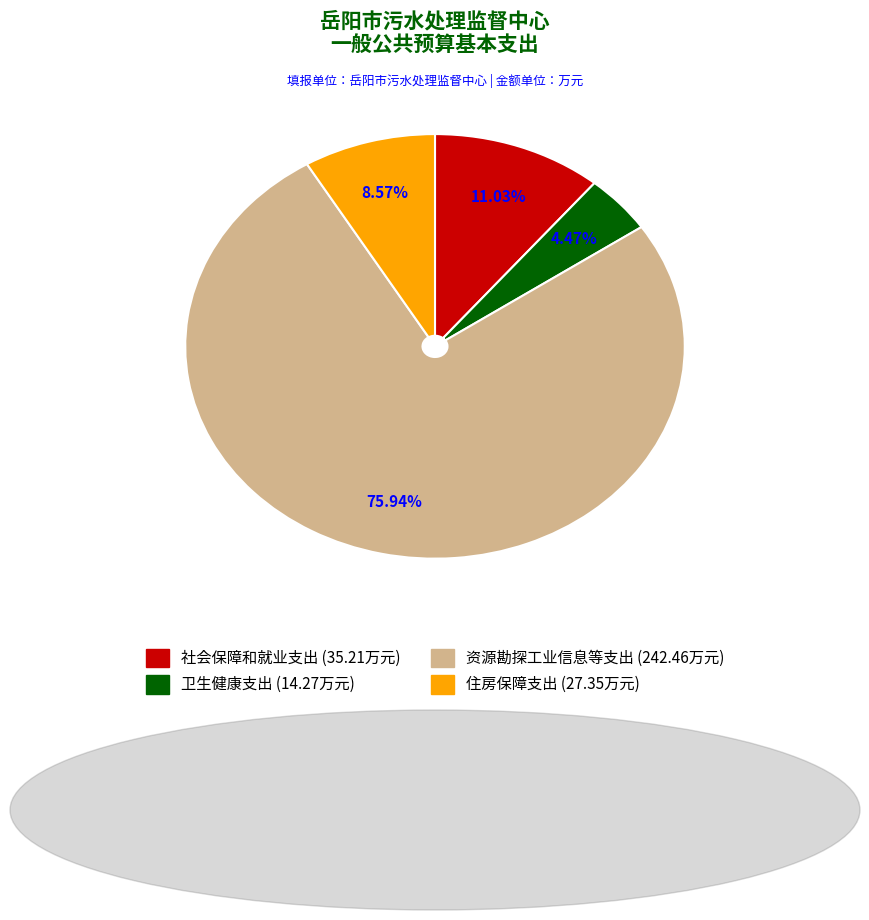

Do 社会保障和就业支出 and 资源勘探工业信息等支出 together represent more than half of the pie?

Yes